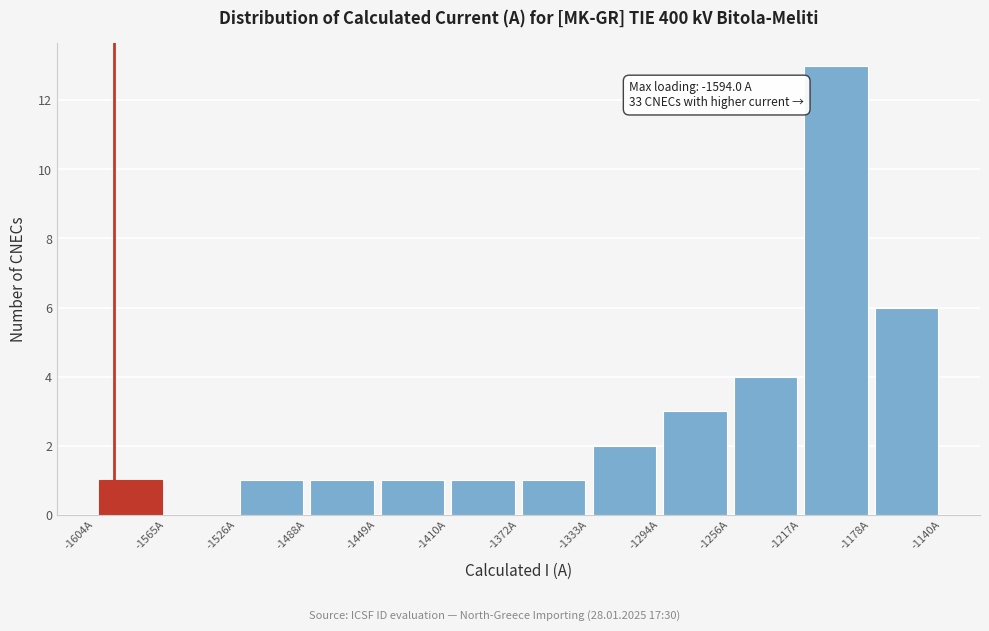

Over which range of the x-axis is the bar tallest?

-1215 to -1180